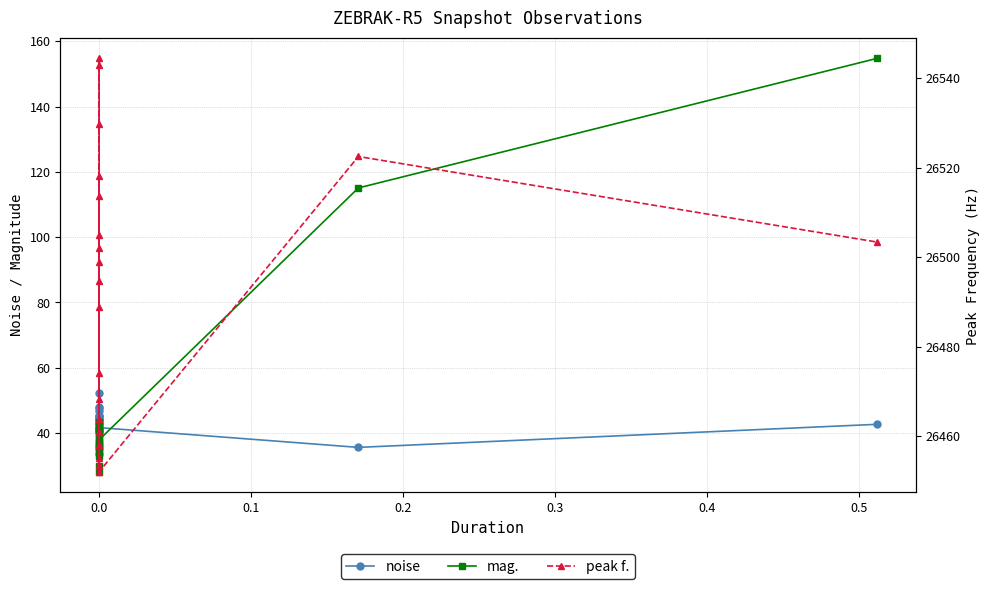

List the series in order of their peak value, highest first.

peak f., mag., noise